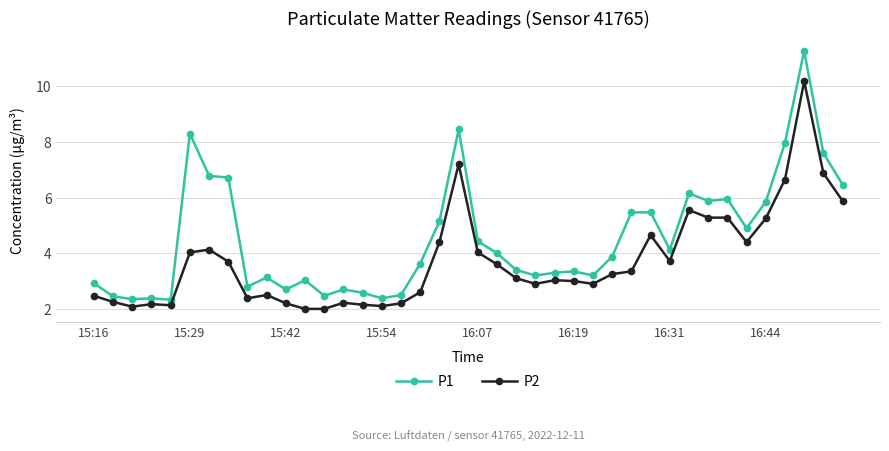

What is the difference between the maximum and minimum values in the P1 series?

8.9